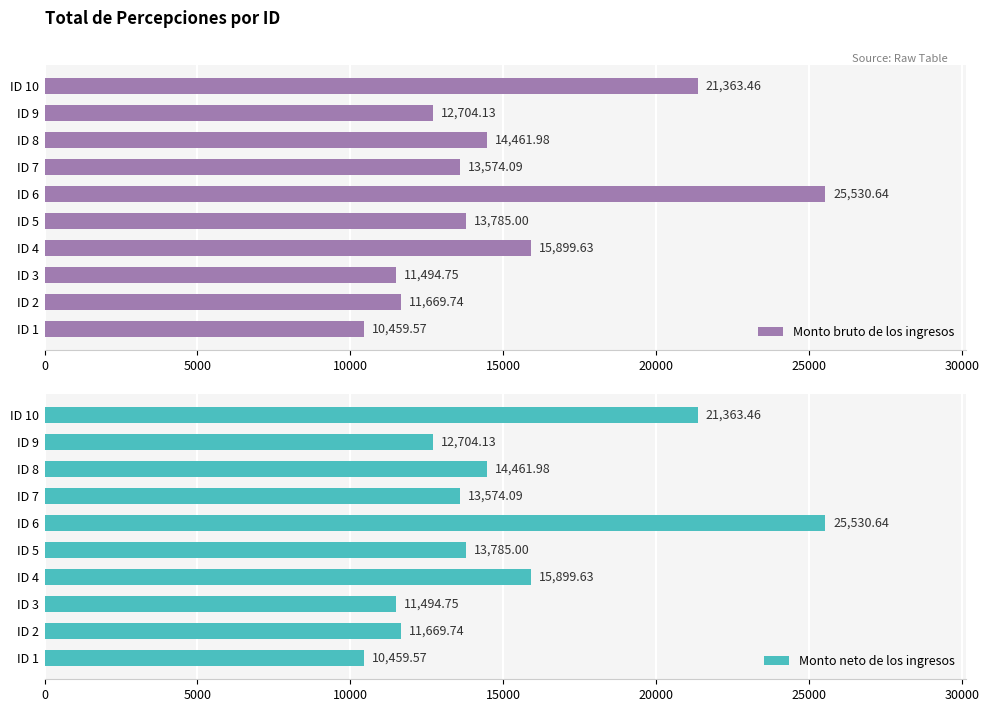

Reading left to right, list all the values displayed in this chart.

Monto bruto de los ingresos: 10459.6	11669.7	11494.8	15899.6	13785.0	25530.6	13574.1	14462.0	12704.1	21363.5
Monto neto de los ingresos: 10459.6	11669.7	11494.8	15899.6	13785.0	25530.6	13574.1	14462.0	12704.1	21363.5